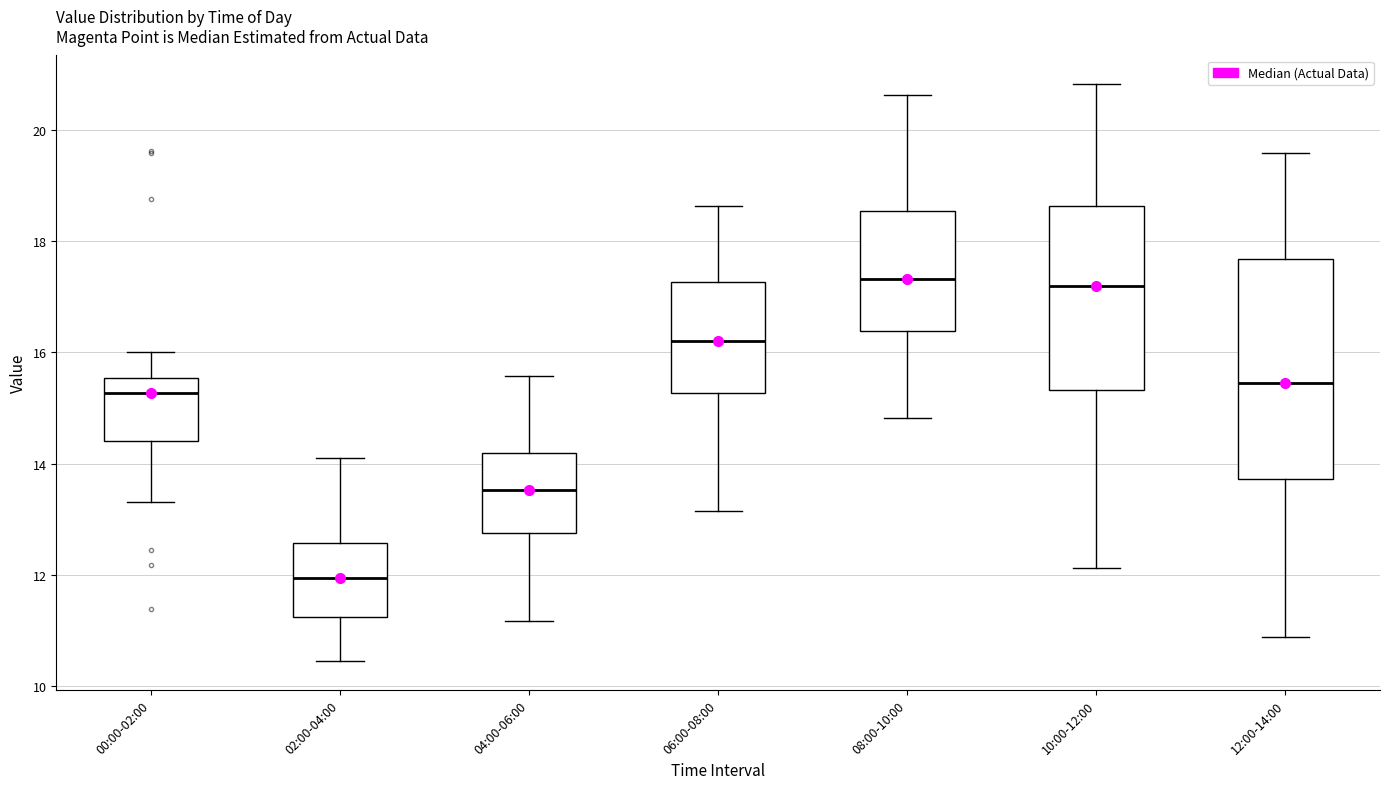

Reading left to right, read every box against the y-axis: the position of its median line, the range the box covers, and the ends of its whiskers. The values are not printed on the chart, so give them approximately, as read against the axis.

00:00-02:00: median 15.2, box 14.4 to 15.6, whiskers 13.4 to 16.0
02:00-04:00: median 12.0, box 11.2 to 12.6, whiskers 10.4 to 14.2
04:00-06:00: median 13.6, box 12.8 to 14.2, whiskers 11.2 to 15.6
06:00-08:00: median 16.2, box 15.2 to 17.2, whiskers 13.2 to 18.6
08:00-10:00: median 17.4, box 16.4 to 18.6, whiskers 14.8 to 20.6
10:00-12:00: median 17.2, box 15.4 to 18.6, whiskers 12.2 to 20.8
12:00-14:00: median 15.4, box 13.8 to 17.6, whiskers 10.8 to 19.6